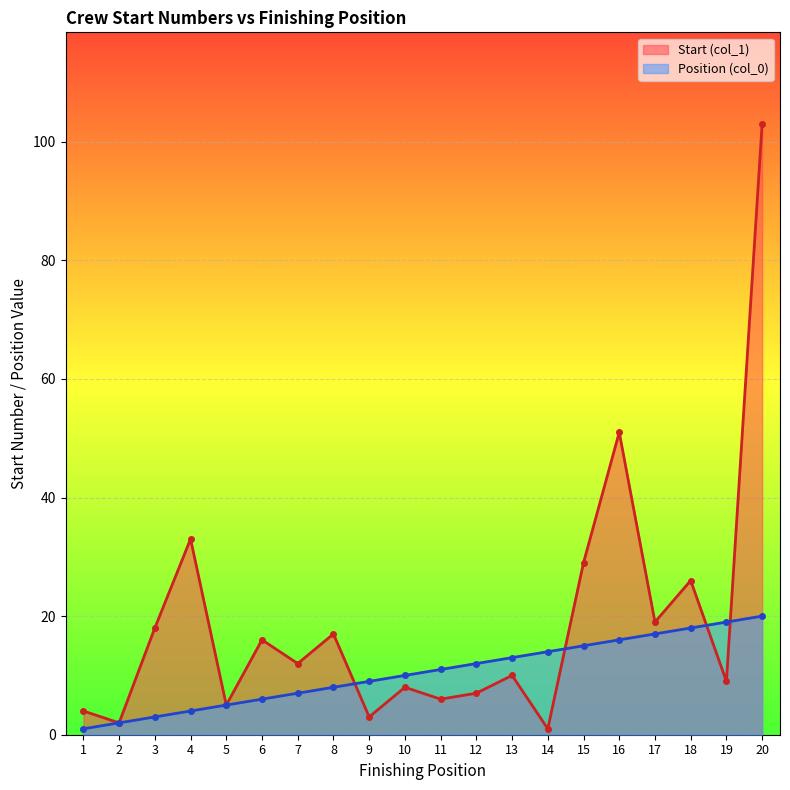

Reading left to right, what are all the values shown in this chart?

Start (col_1): 4	2	18	33	5	16	12	17	3	8	6	7	10	1	29	51	19	26	9	103
Position (col_0): 1	2	3	4	5	6	7	8	9	10	11	12	13	14	15	16	17	18	19	20